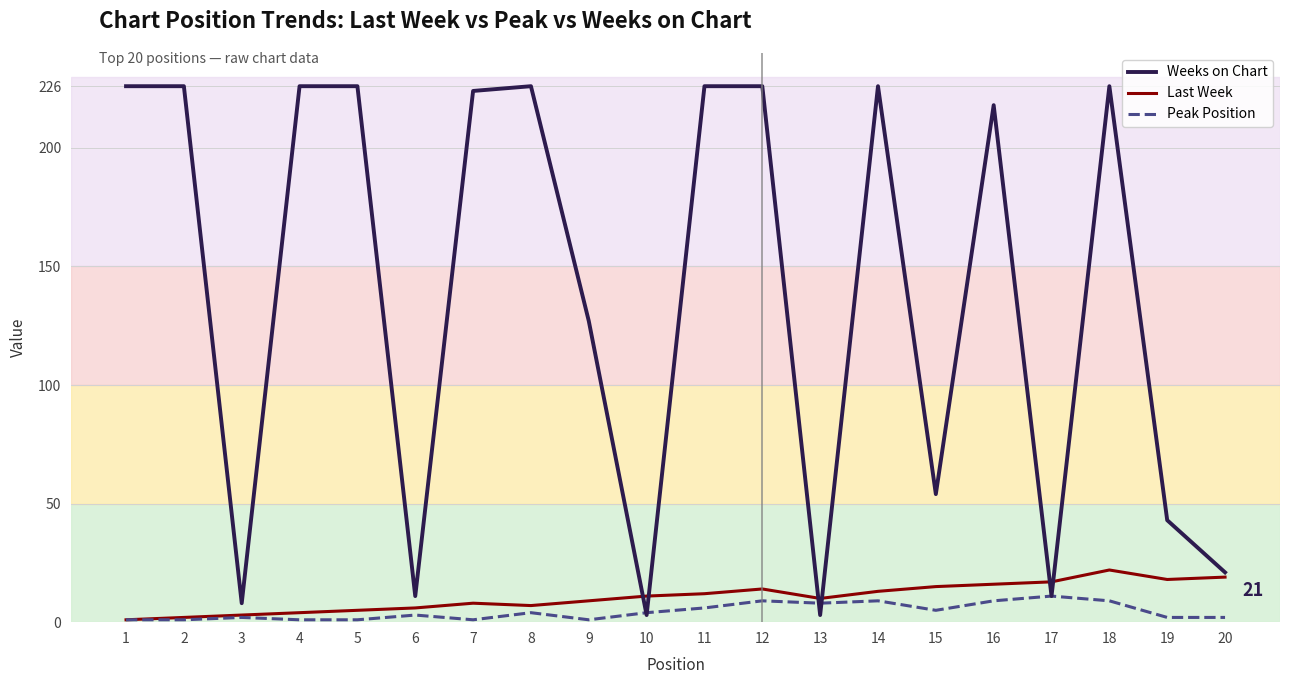

At which category is the sum across all series the highest?

18